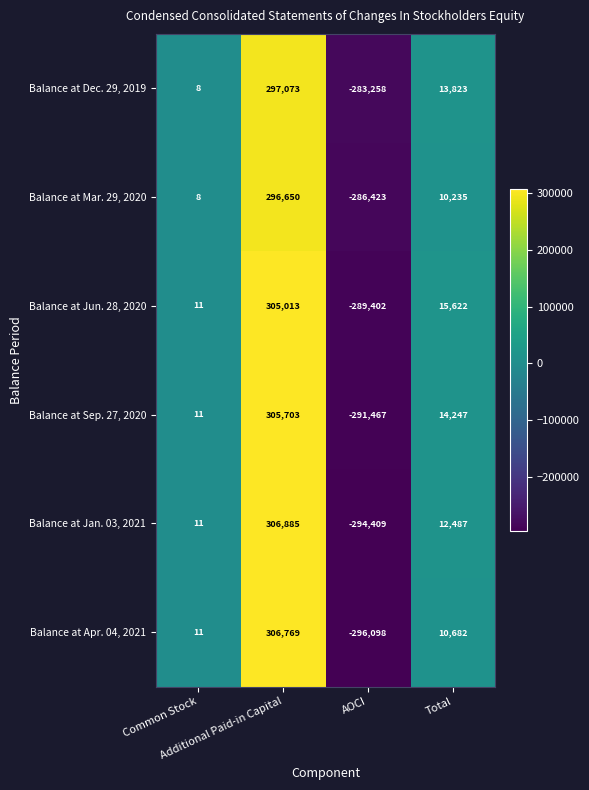

Which series has the largest range (max minus min)?

Balance at Apr. 04, 2021